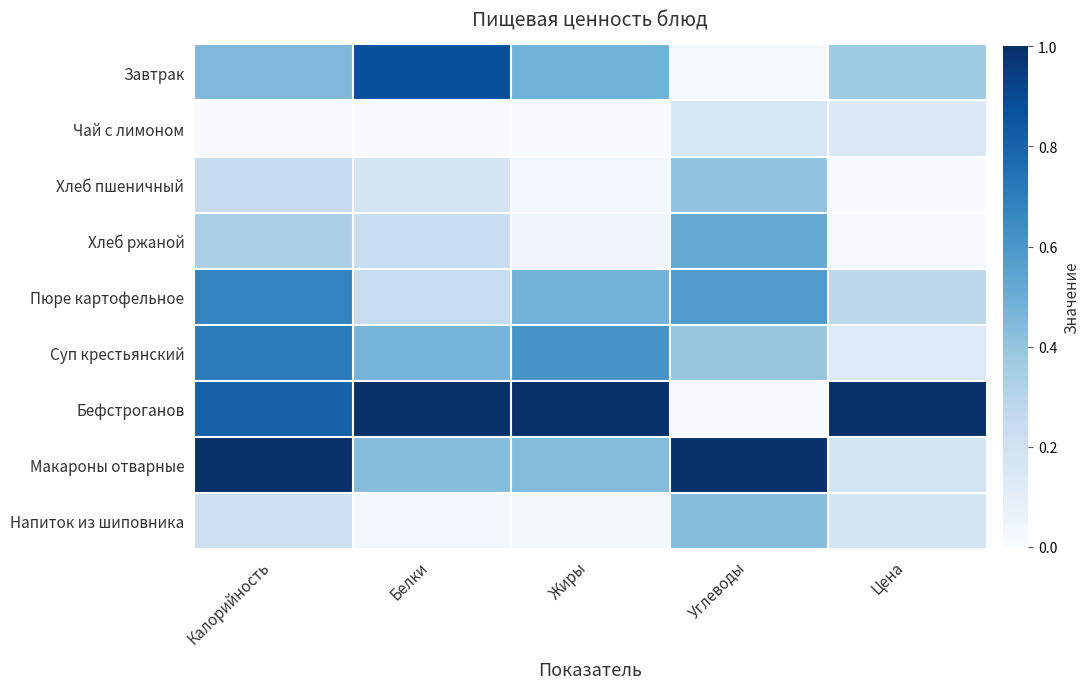

What is the total value across all series at Жиры?

3.1